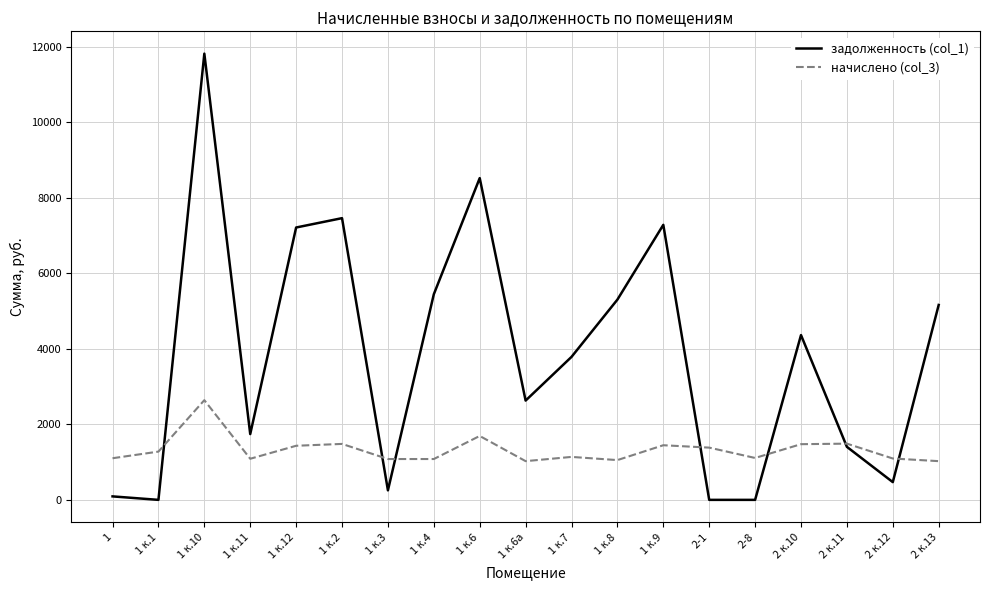

How many intersections are there between начислено (col_3) and задолженность (col_1)?

7